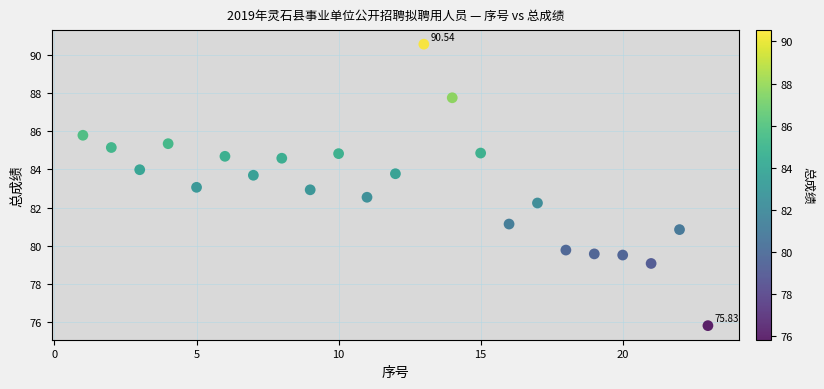

What is the range of X values (max minus min)?

22.0